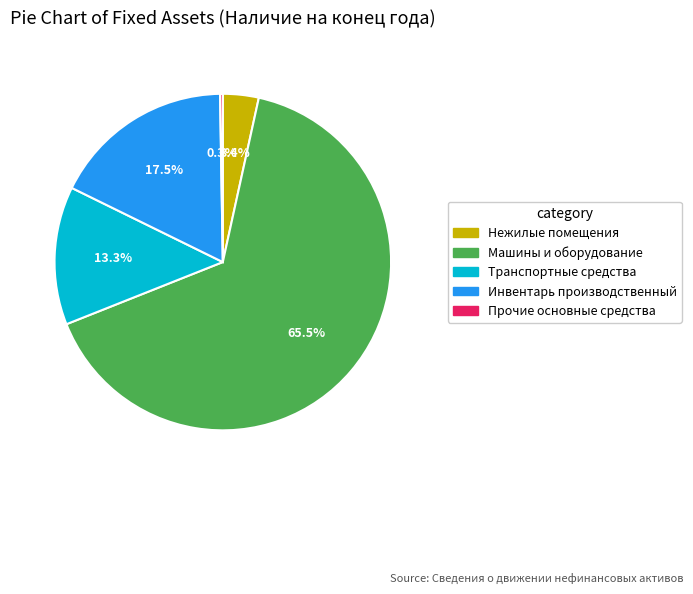

What is the largest slice in the pie chart?

Машины и оборудование